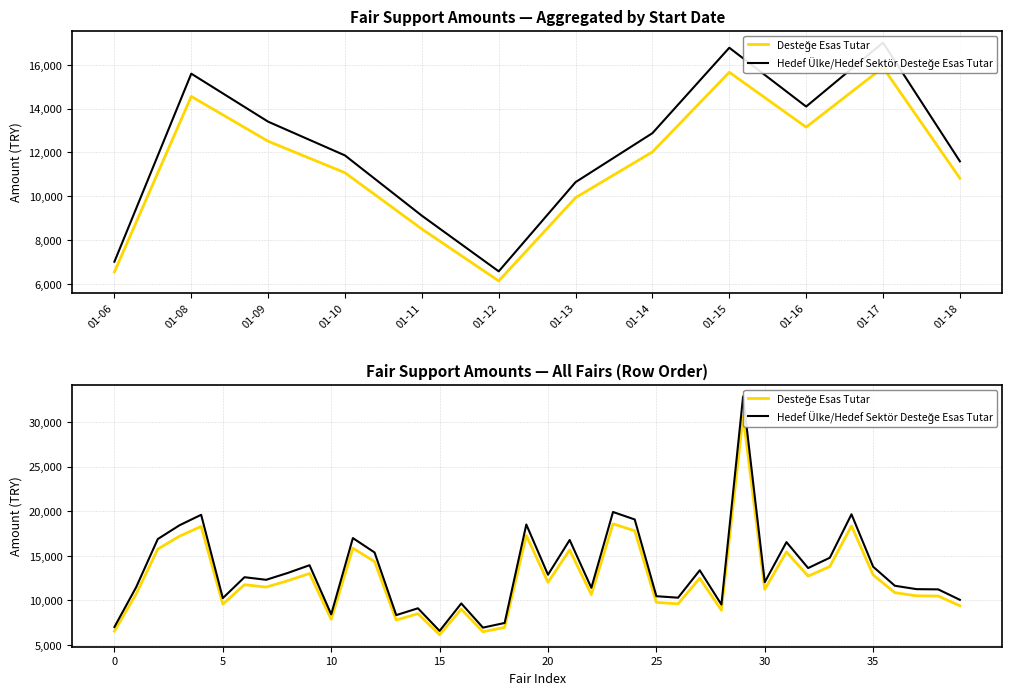

Does the chart display data point markers on the line(s)?

No